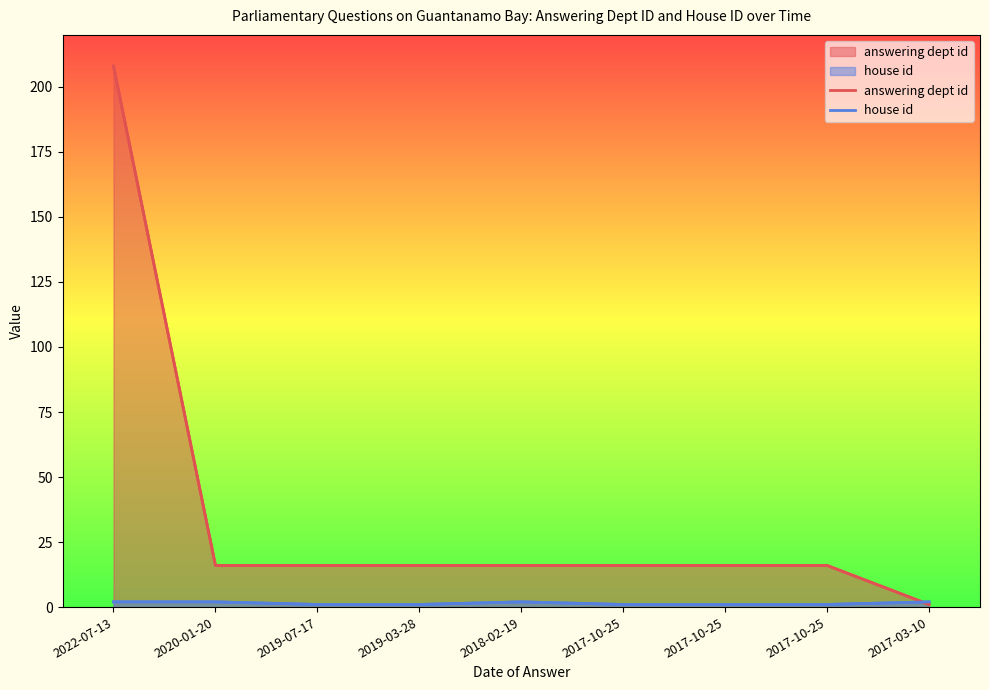

Does the chart have visible grid lines?

No